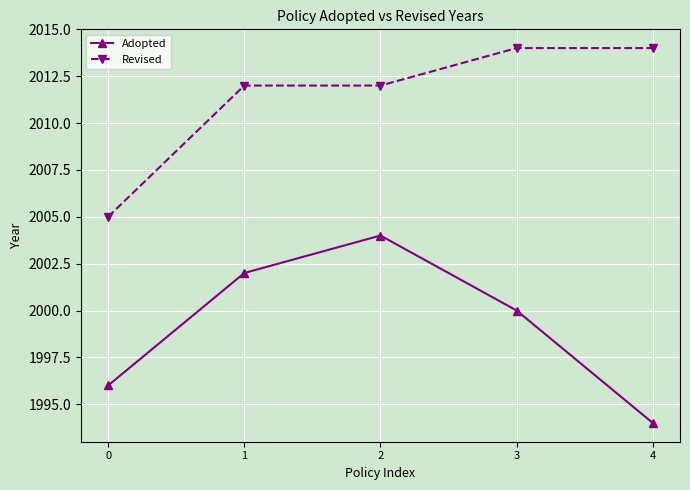

Which series has the largest range (max minus min)?

Adopted